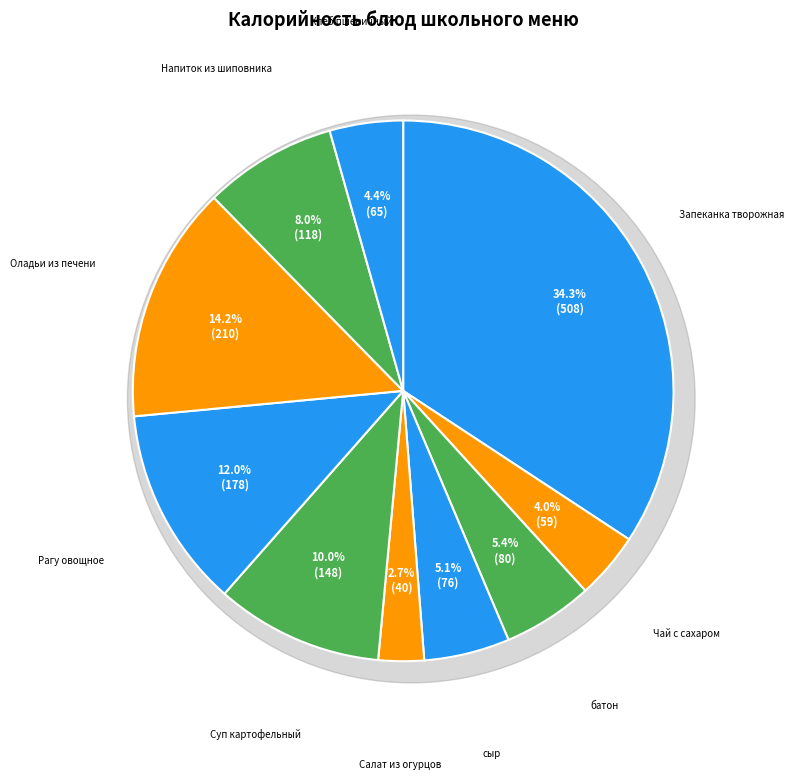

Does сыр represent more than half of the total?

No